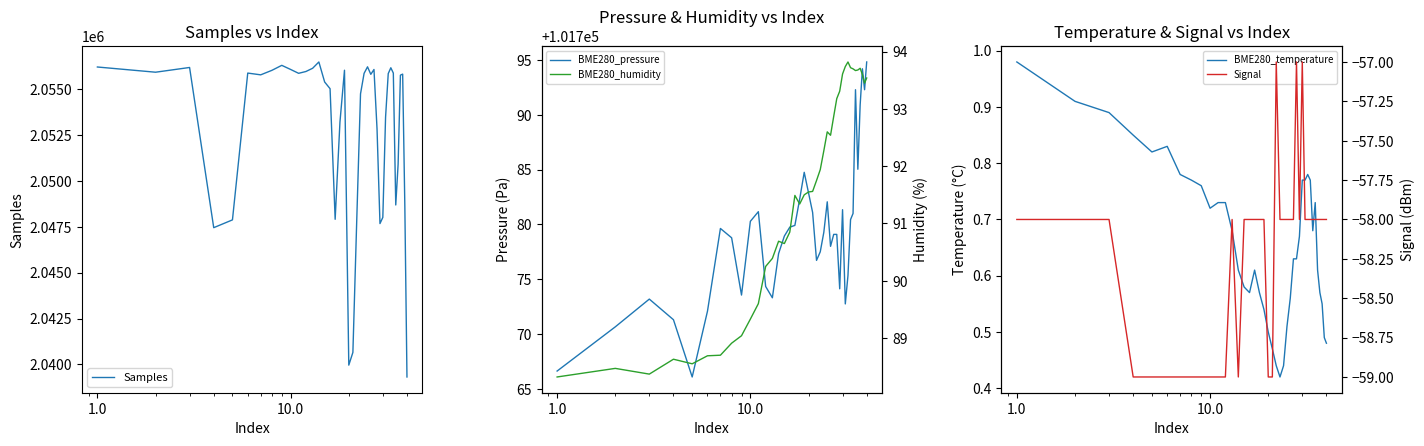

What is the value of the BME280_temperature point at the 36th from the left?

0.6